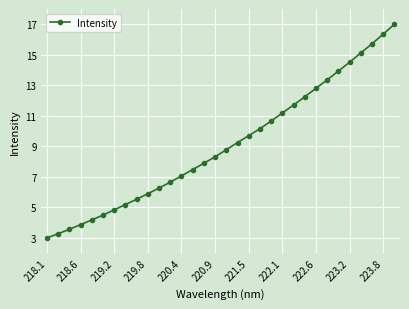

What is the value of the 28th point from the left?

14.5